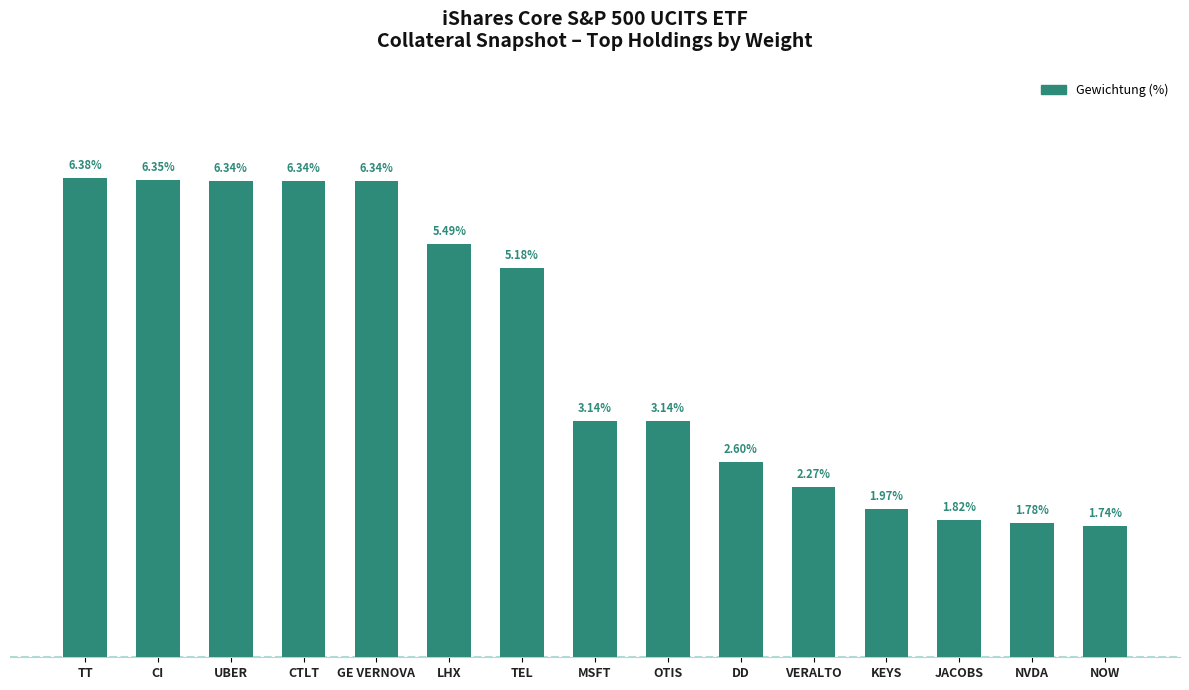

At which label does the data first exceed 3?

TT